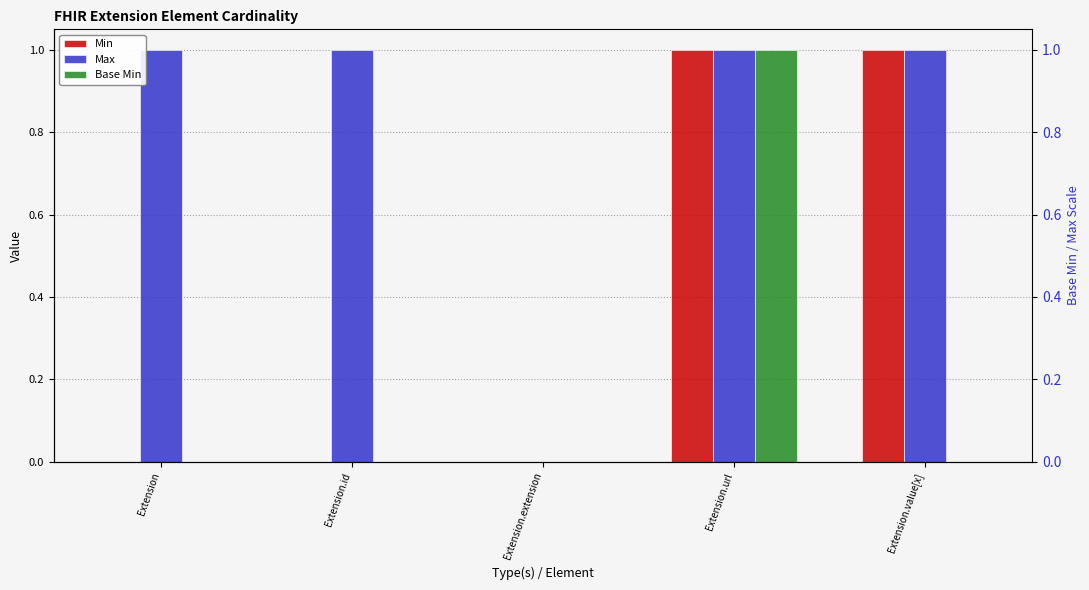

At which category does the chart reach its minimum across all series?

Extension